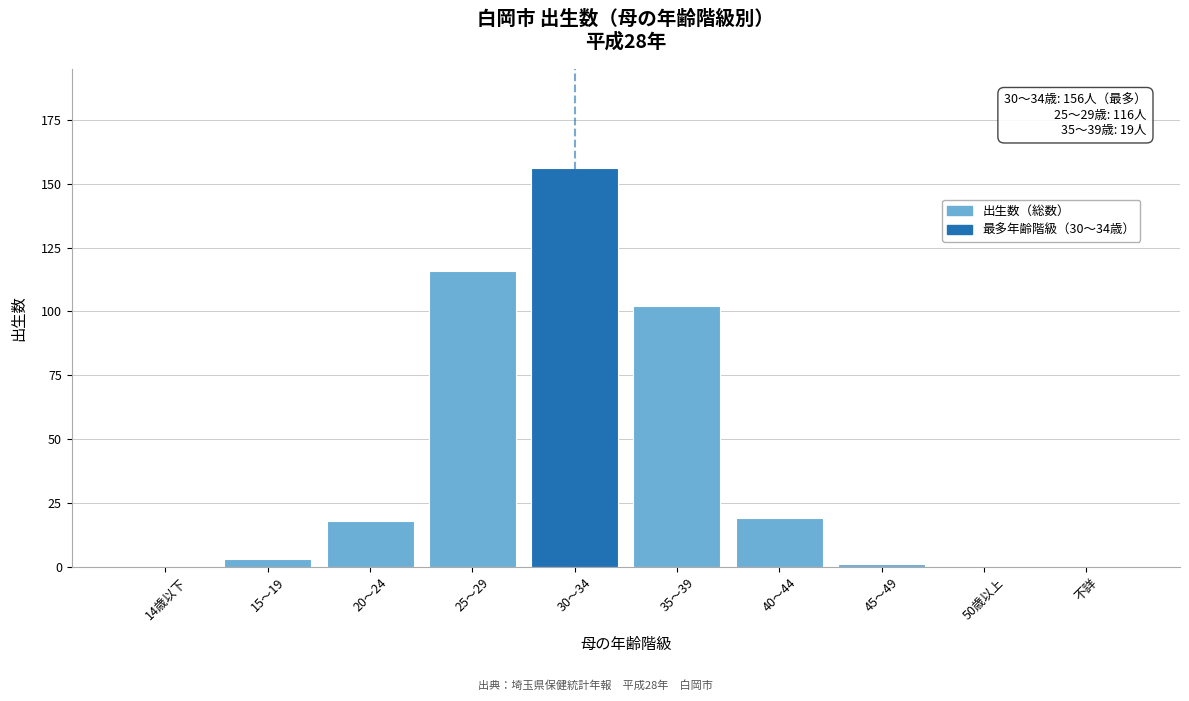

Reading left to right, extract all data points from this chart.

14歳以下=0	15～19=3	20～24=18	25～29=116	30～34=156	35～39=102	40～44=19	45～49=1	50歳以上=0	不詳=0